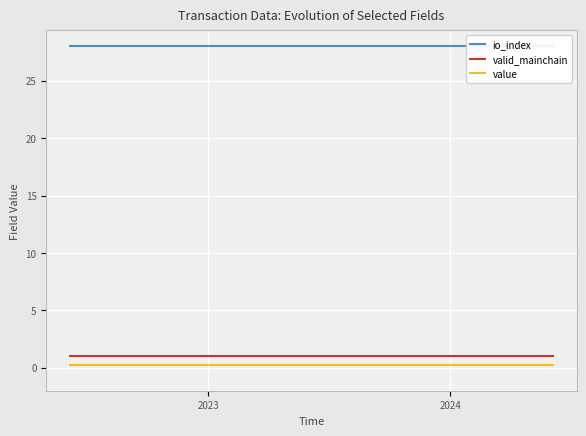

True or false: value and valid_mainchain cross at least once.

False